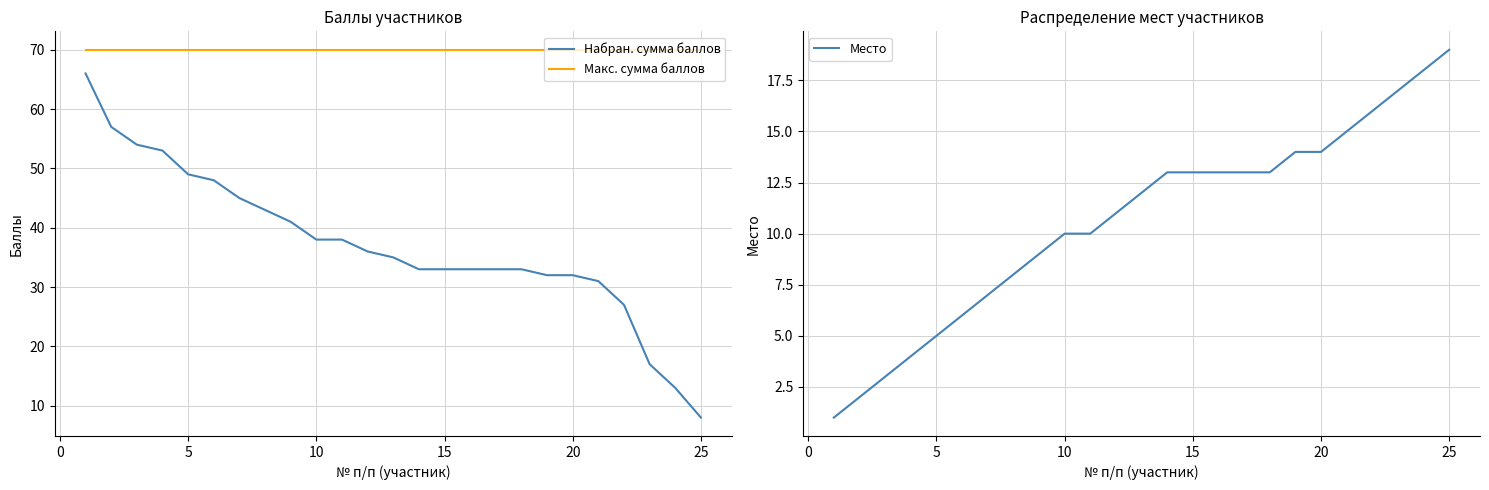

True or false: Набран. сумма баллов and Место intersect in this chart.

False